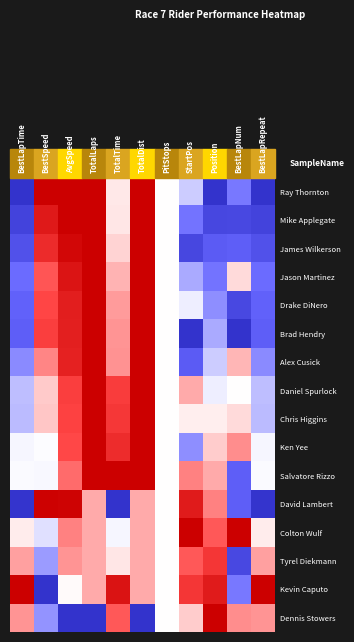

Count the number of categories in the chart.

11